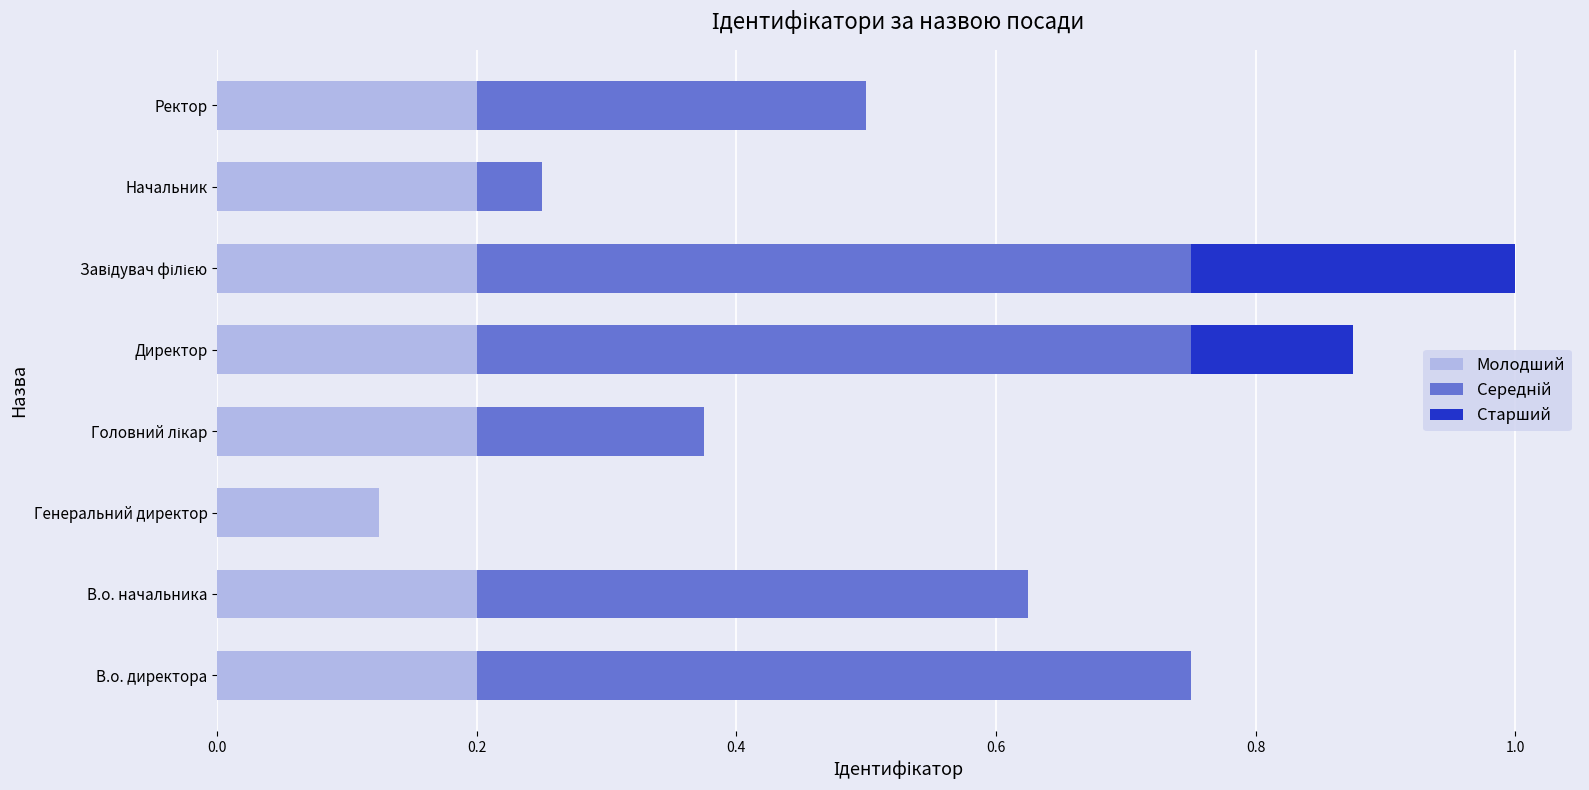

What is the sum of all Молодший values?

1.5